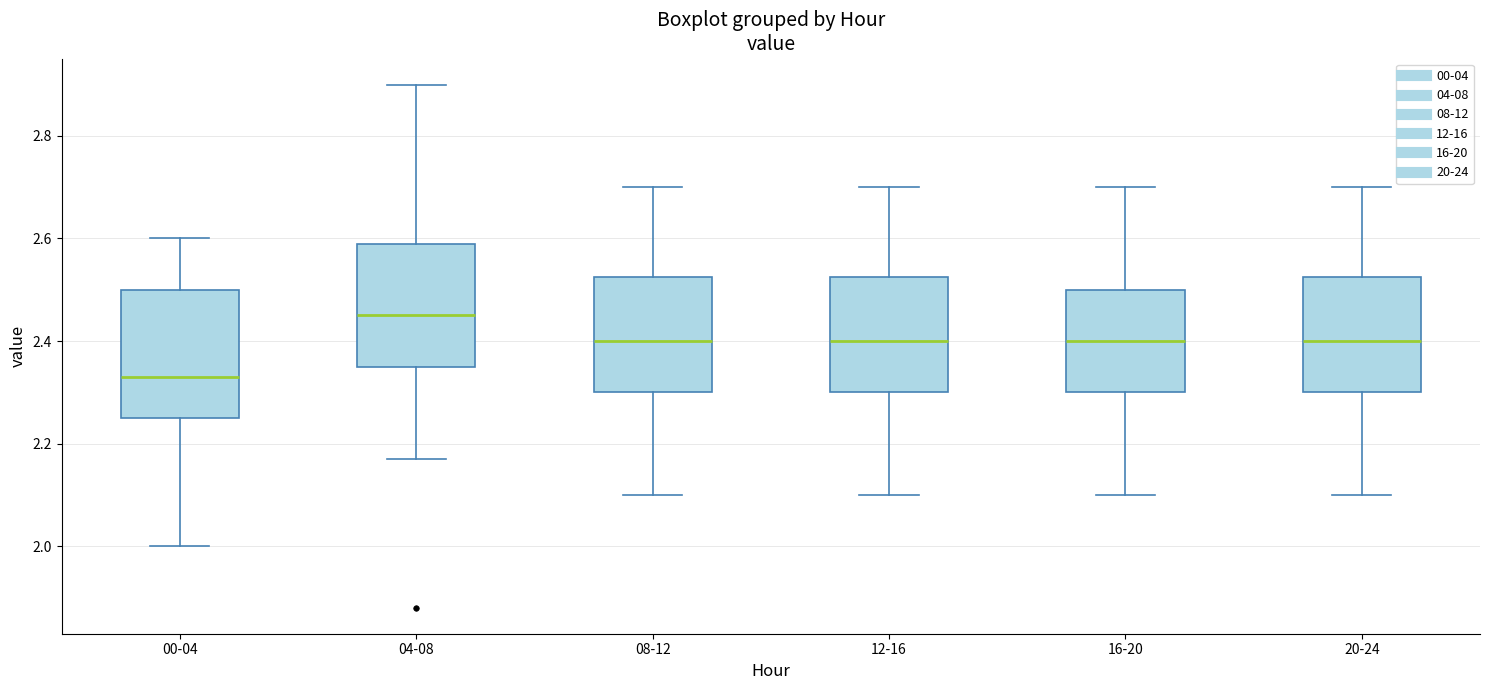

Where does the lower whisker of the box for 20-24 end on the y-axis? The values are not printed on the chart, so give them approximately, as read against the axis.

2.10